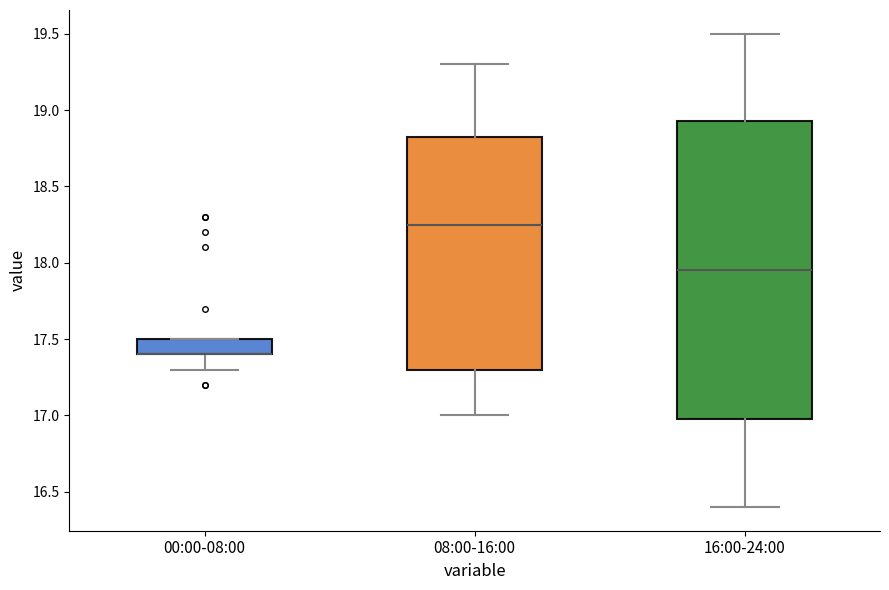

Comparing the boxes themselves (not the whiskers), which one is the tallest?

16:00-24:00